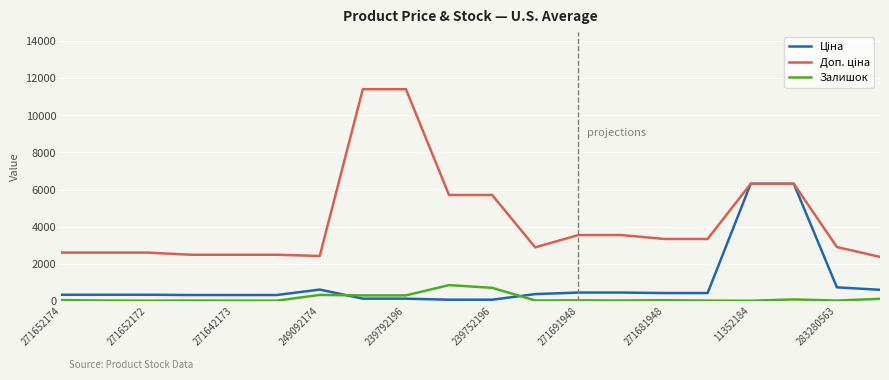

What is the maximum value shown in the chart?

11410.0